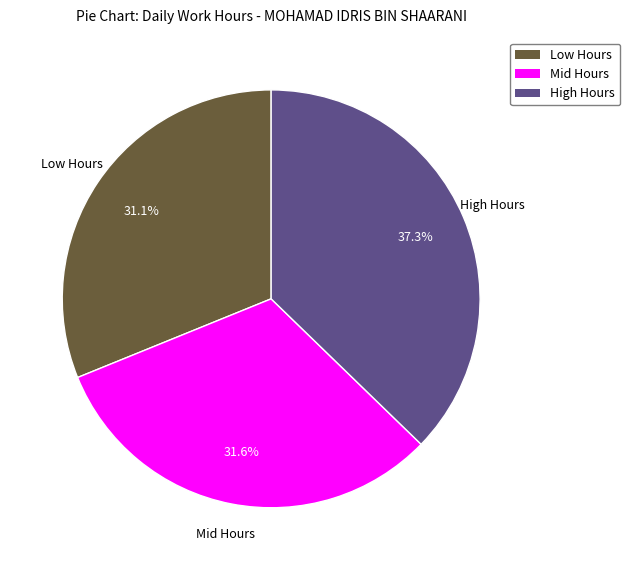

Is there a majority slice in this chart?

No